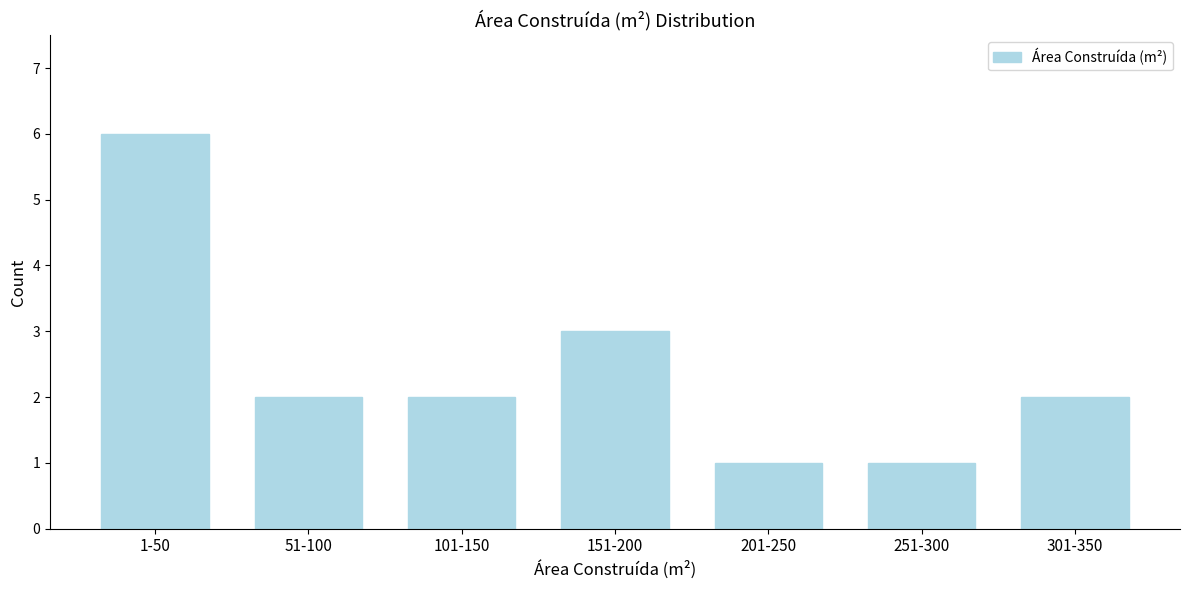

Reading right to left, what are all the values shown in this chart?

301-350=2	251-300=1	201-250=1	151-200=3	101-150=2	51-100=2	1-50=6